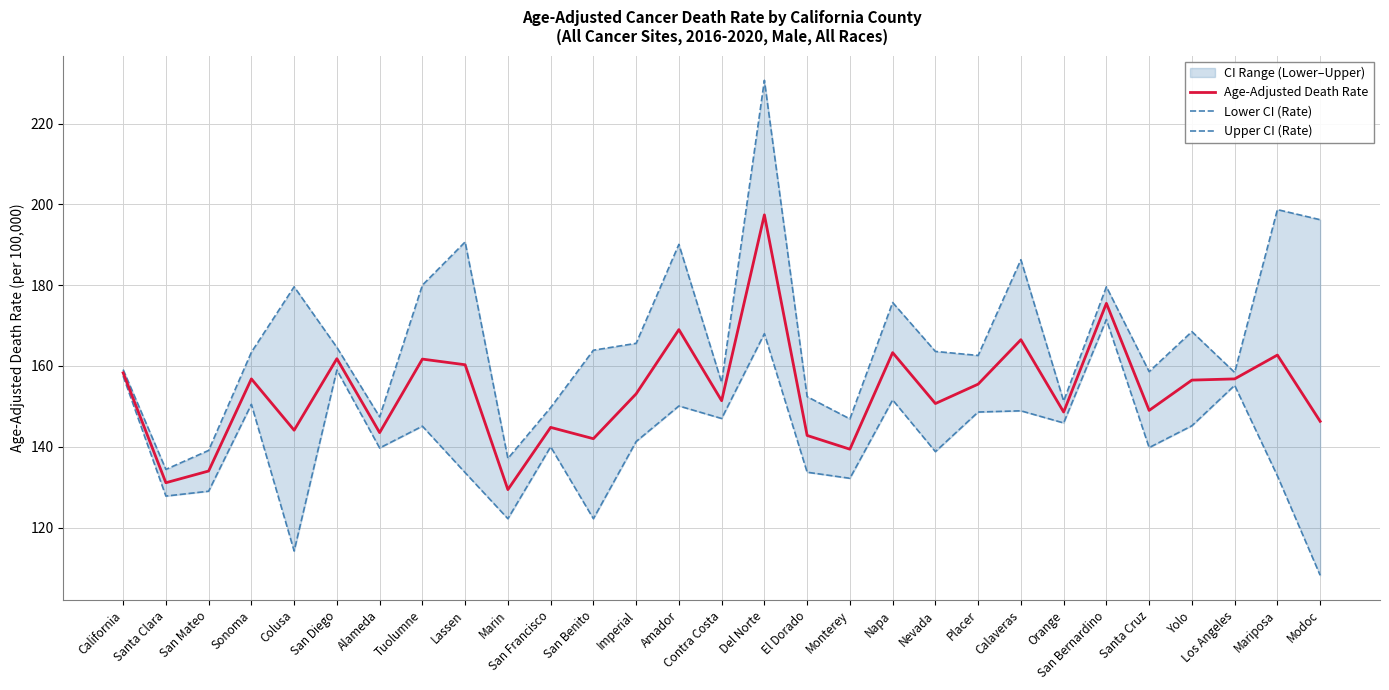

Which series has the largest total across all categories?

Upper CI (Rate)